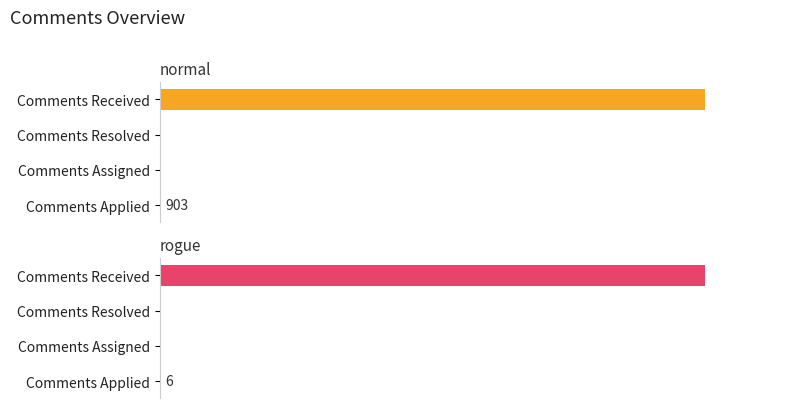

Are the bars grouped side by side (vs. stacked)?

Yes